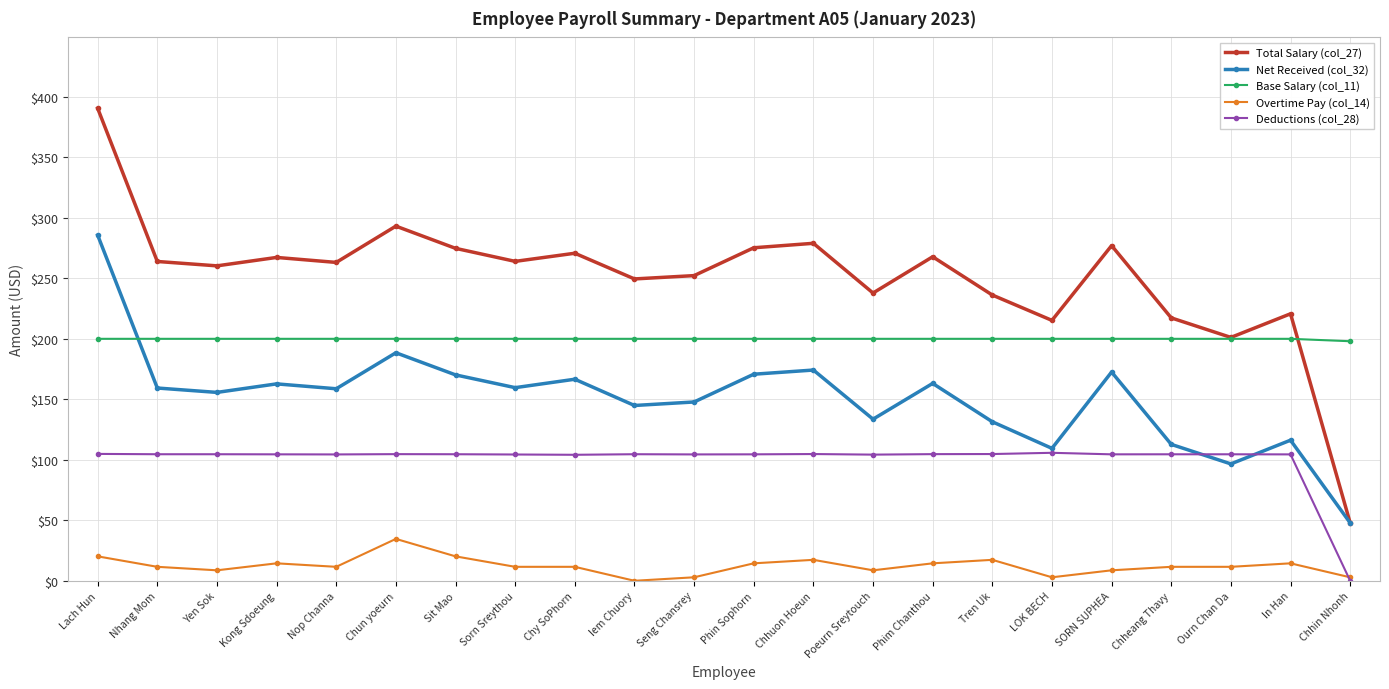

At which label does Net Received (col_32) reach its peak?

Lach Hun